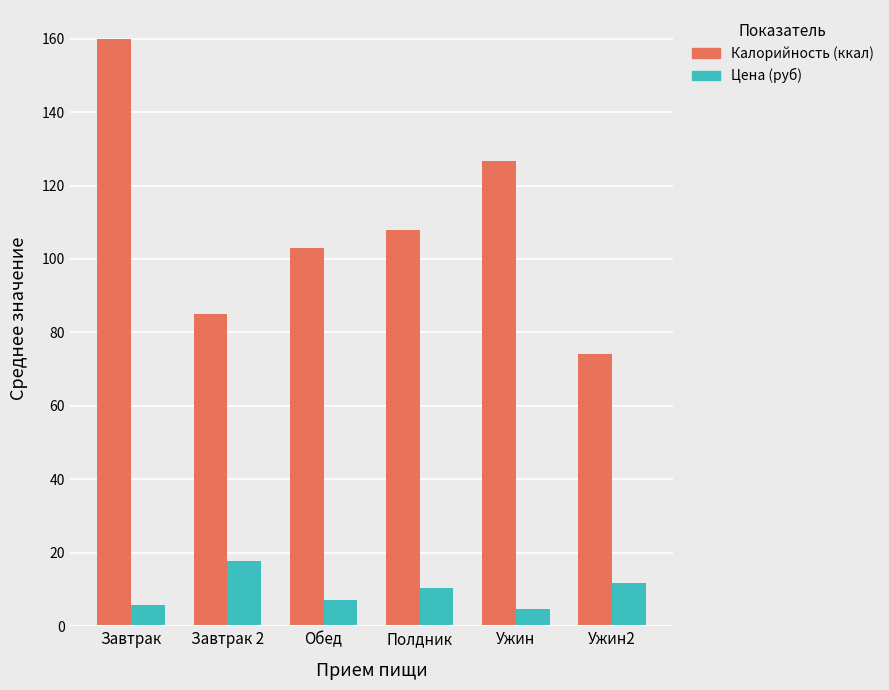

What is the approximate value of Калорийность (ккал) at Ужин?

126.7